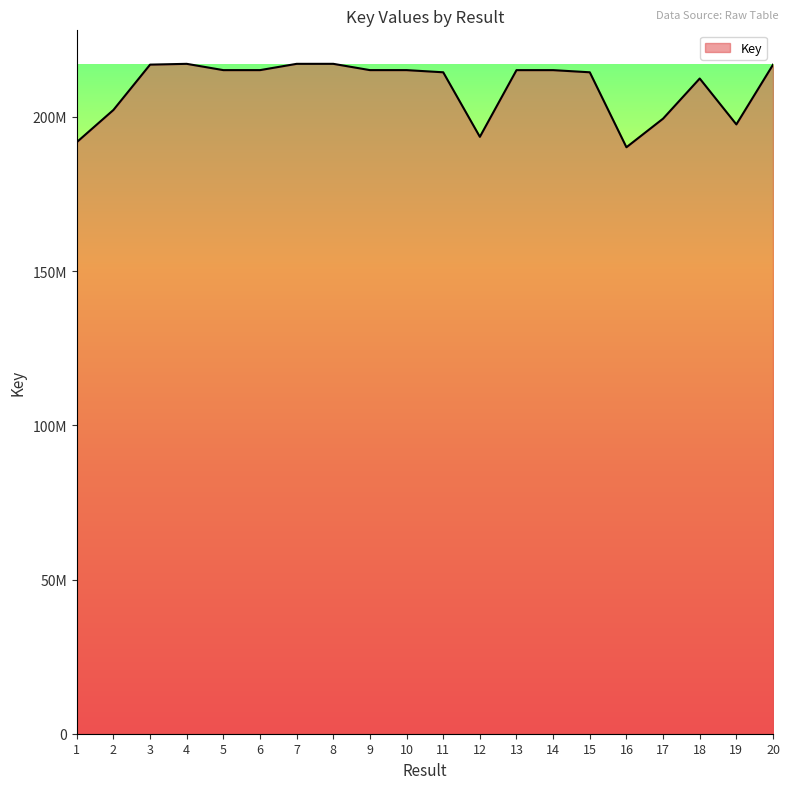

True or false: there are more than 0 points higher than both neighbors.

True